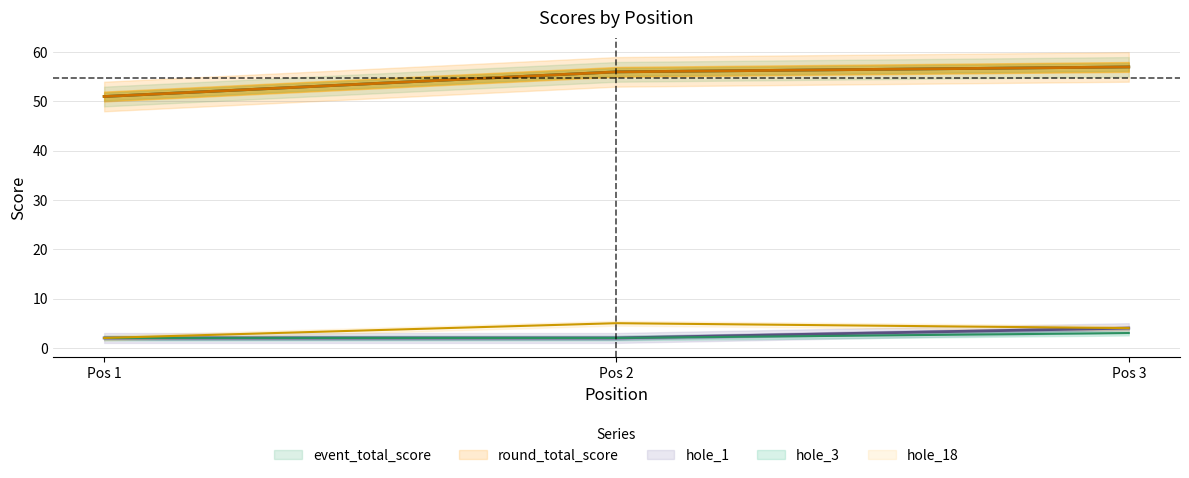

What is the average value of the event_total_score series?

55